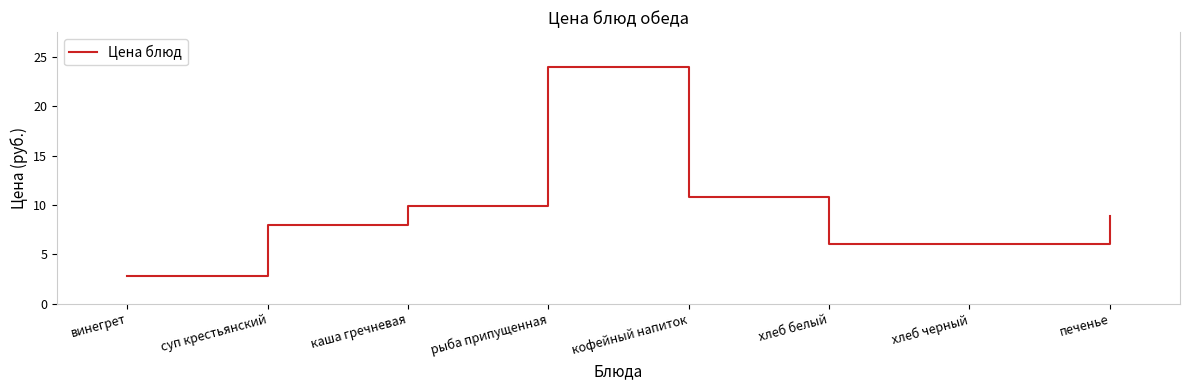

Where is the first local maximum?

рыба припущенная